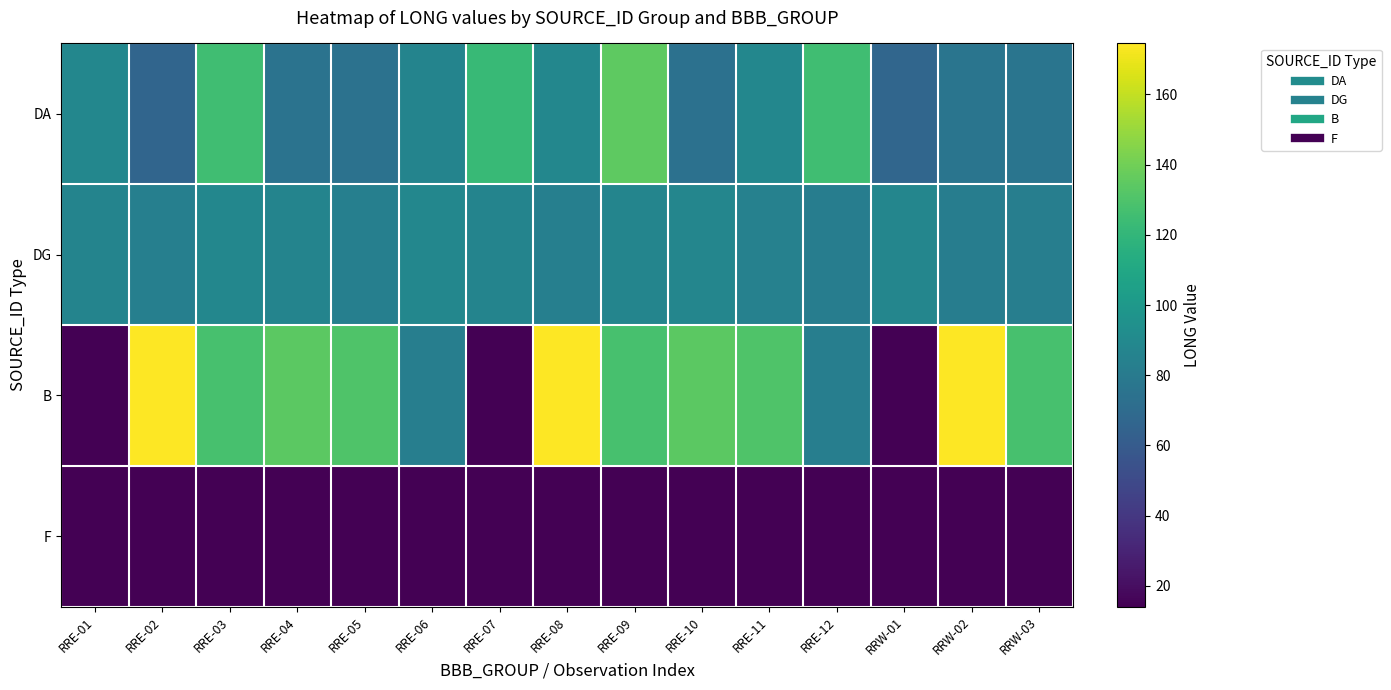

Reading left to right, what are all the values shown in this chart?

DA: RRE-01=88.6	RRE-02=66.2	RRE-03=125.3	RRE-04=75.5	RRE-05=74.6	RRE-06=86.6	RRE-07=122.3	RRE-08=88.6	RRE-09=134.4	RRE-10=73.7	RRE-11=88.6	RRE-12=125.3	RRW-01=67.3	RRW-02=76.4	RRW-03=76.3
DG: RRE-01=86.6	RRE-02=83.3	RRE-03=88.6	RRE-04=86.6	RRE-05=83.6	RRE-06=88.4	RRE-07=86.3	RRE-08=83.3	RRE-09=87.0	RRE-10=87.8	RRE-11=84.8	RRE-12=81.8	RRW-01=87.7	RRW-02=81.9	RRW-03=82.9
B: RRE-01=14.1	RRE-02=174.5	RRE-03=127.7	RRE-04=134.2	RRE-05=130.4	RRE-06=82.8	RRE-07=14.1	RRE-08=174.5	RRE-09=127.7	RRE-10=134.2	RRE-11=130.4	RRE-12=82.8	RRW-01=14.1	RRW-02=174.5	RRW-03=127.7
F: RRE-01=14.1	RRE-02=14.1	RRE-03=14.1	RRE-04=14.1	RRE-05=14.1	RRE-06=14.1	RRE-07=14.1	RRE-08=14.1	RRE-09=14.1	RRE-10=14.1	RRE-11=14.1	RRE-12=14.1	RRW-01=14.1	RRW-02=14.1	RRW-03=14.1